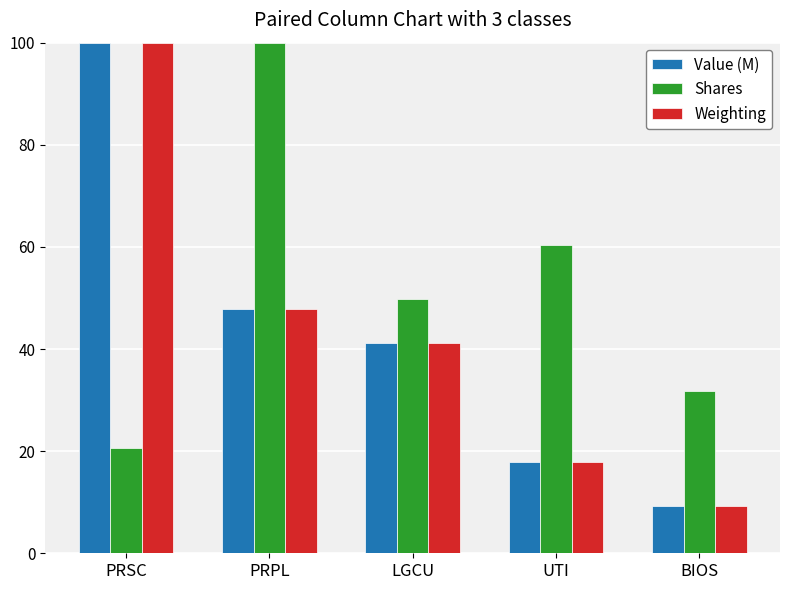

Which series has the largest range (max minus min)?

Weighting